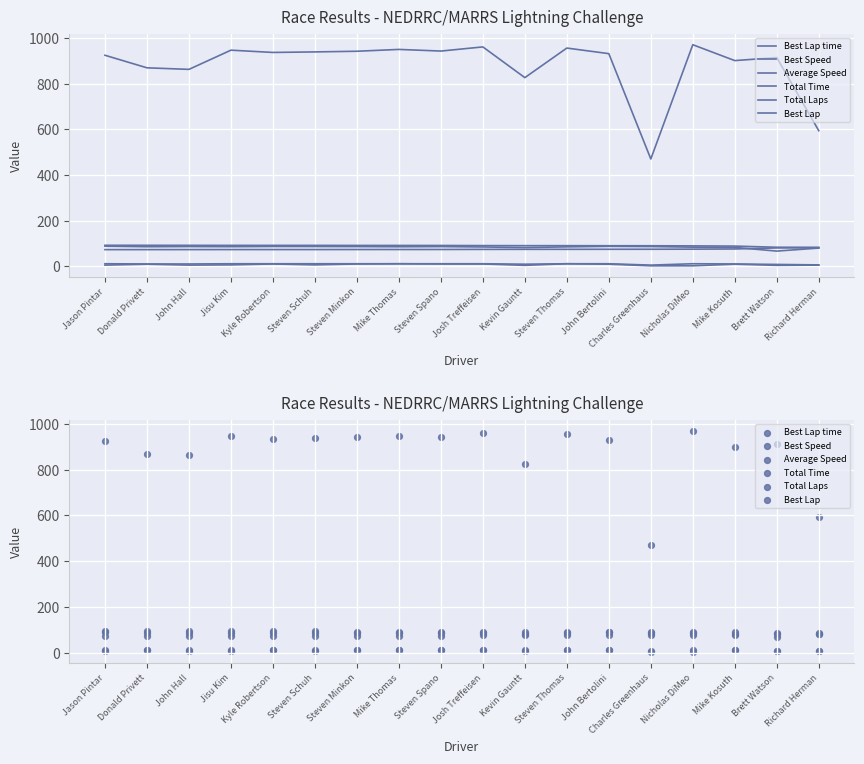

Is the value of Total Laps at Kevin Gauntt greater than the value of Best Speed at Donald Privett?

No